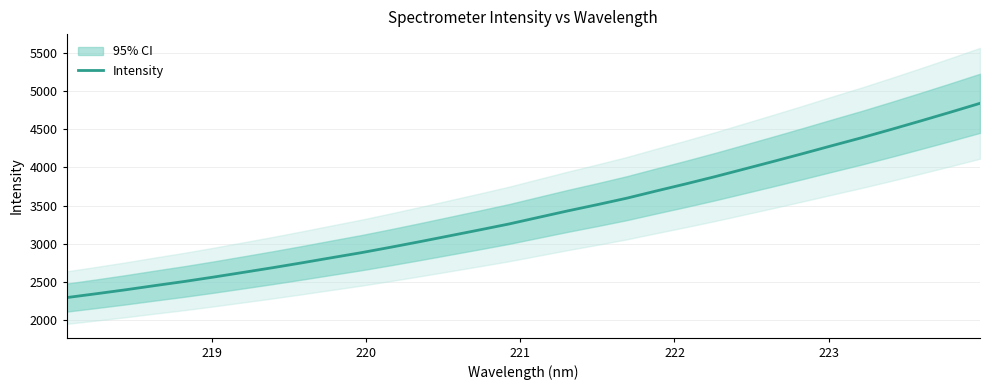

What is the greatest value displayed?

4839.7